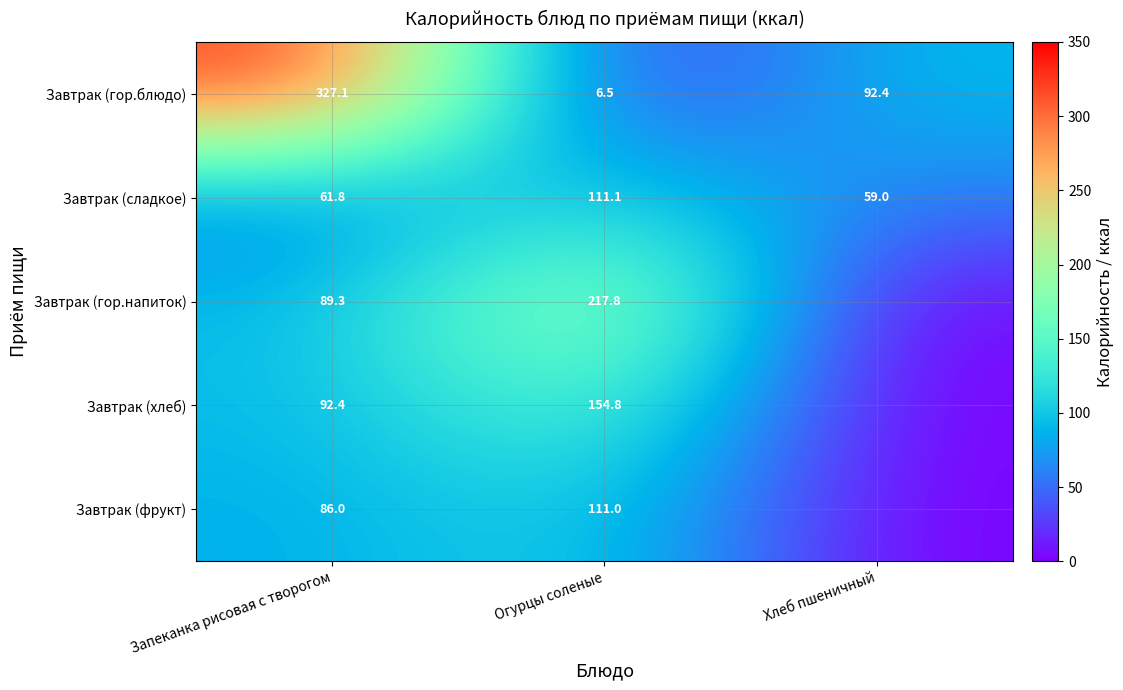

Rank the series at Огурцы соленые from lowest to highest value.

Завтрак (гор.блюдо), Завтрак (фрукт), Завтрак (сладкое), Завтрак (хлеб), Завтрак (гор.напиток)